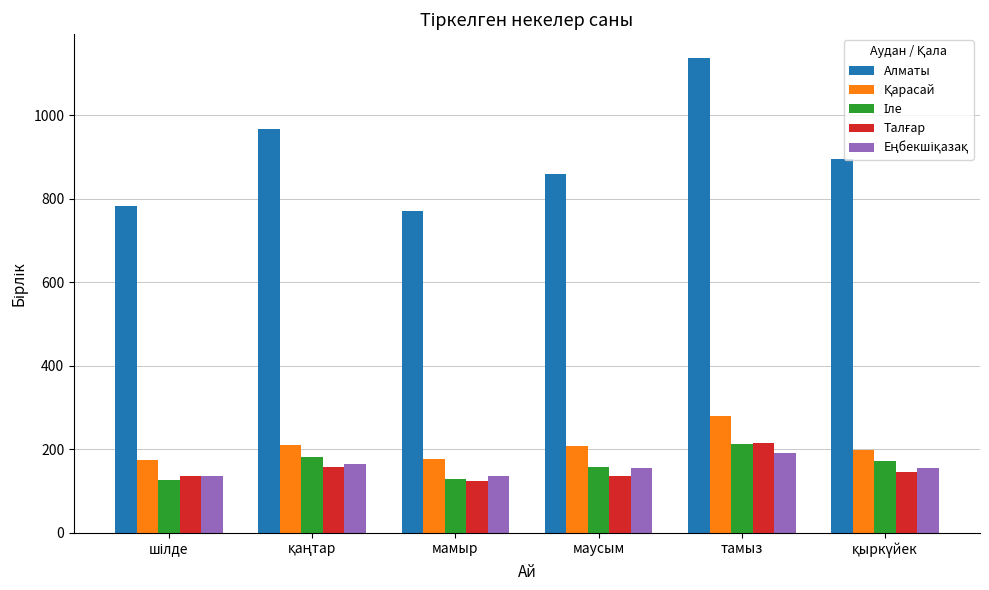

Which series changed the most between мамыр and тамыз?

Алматы